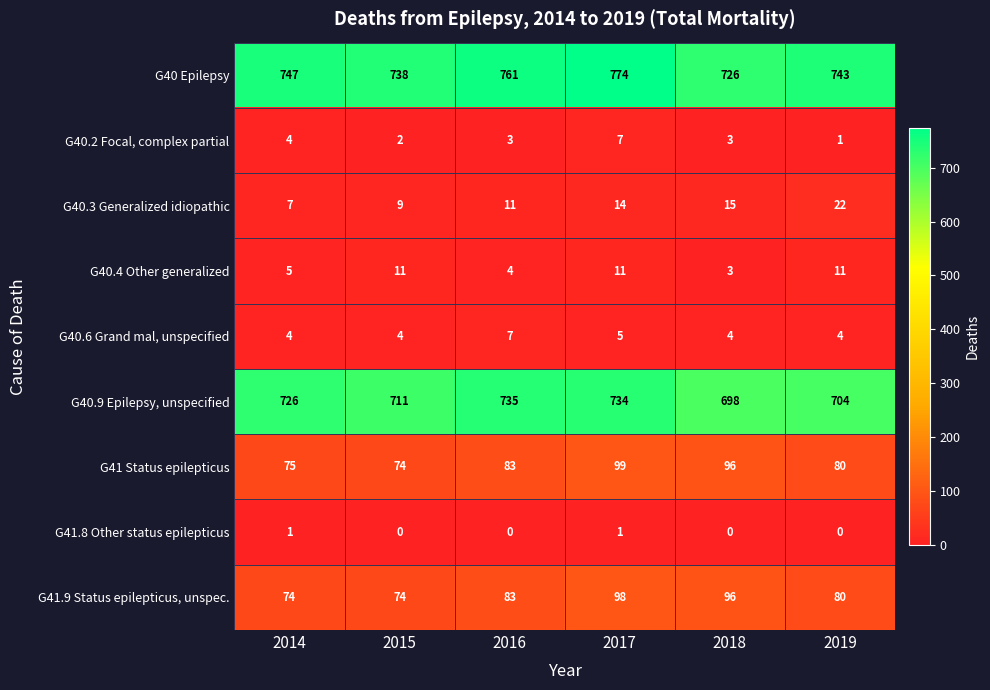

What is the highest value of the G40.3 Generalized idiopathic series?

22